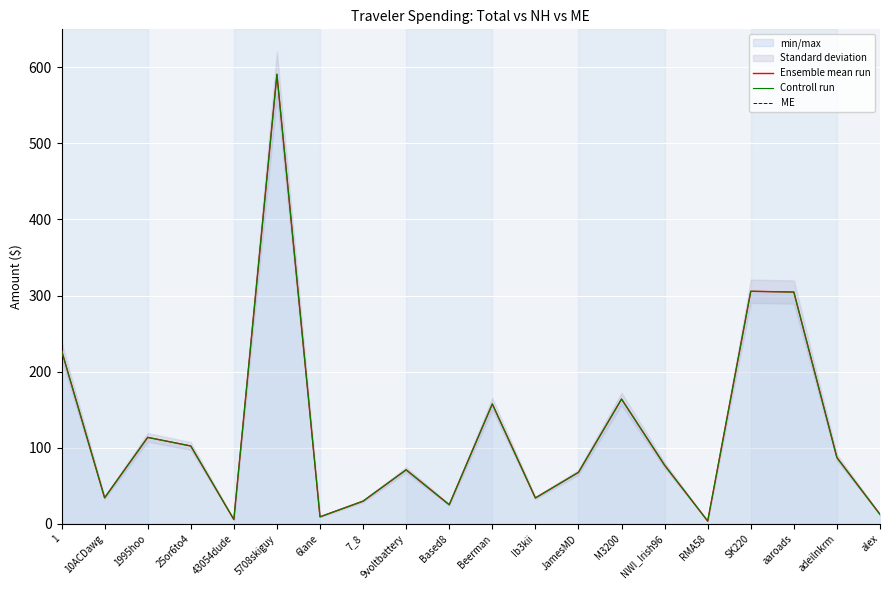

How many lines are shown in the chart?

3